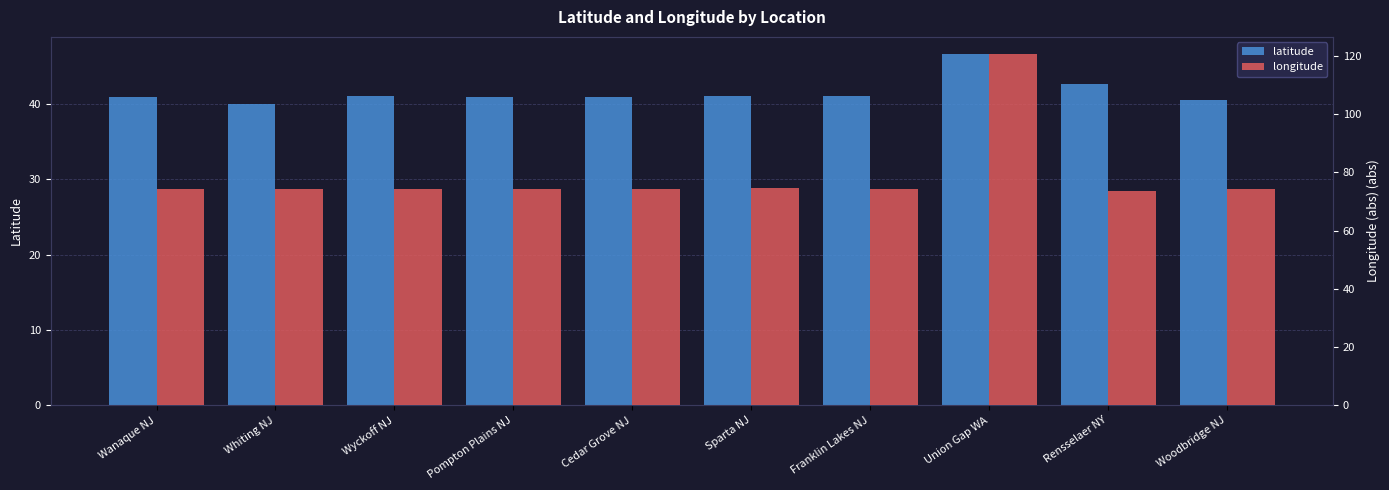

What is the label of the 4th bar from the left?

Pompton Plains NJ